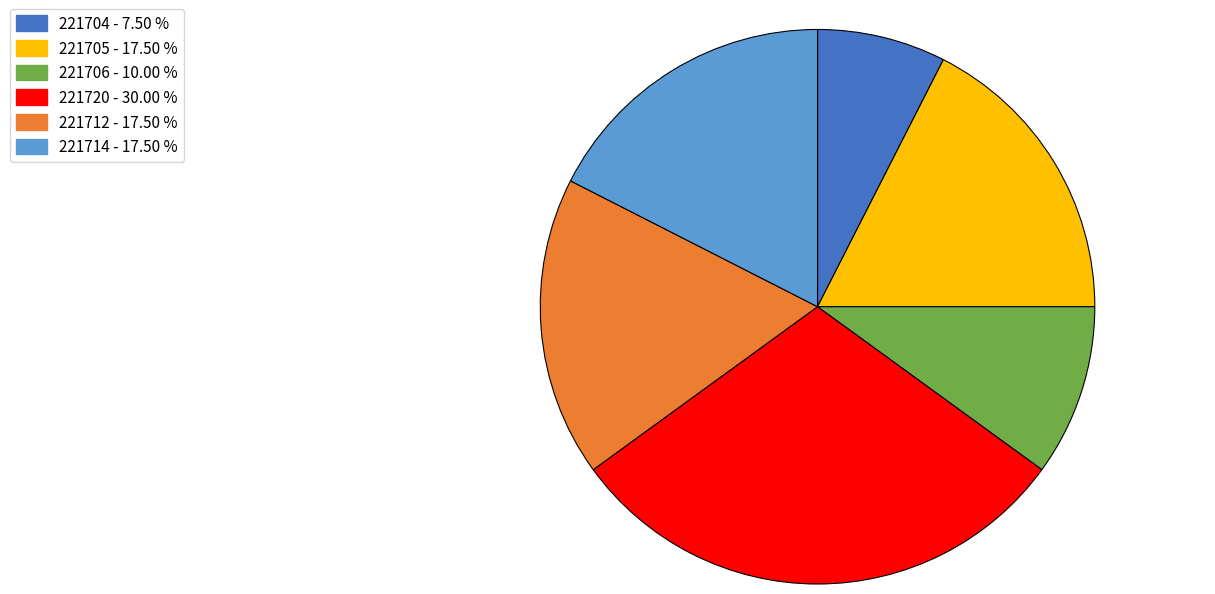

Is the sum of 221705 and 221720 greater than half?

No